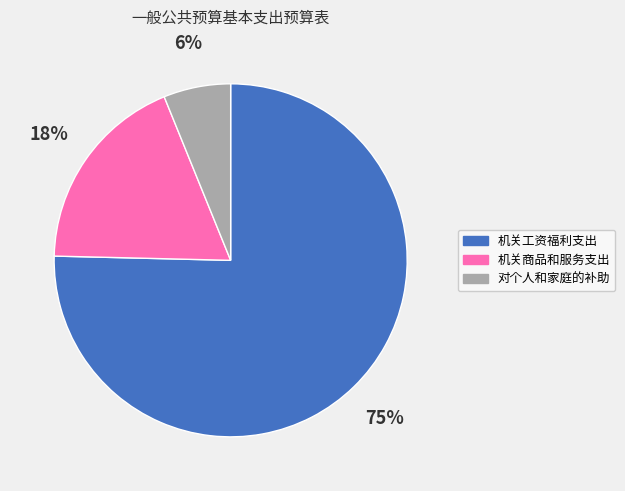

What is the smallest slice in the pie chart?

对个人和家庭的补助